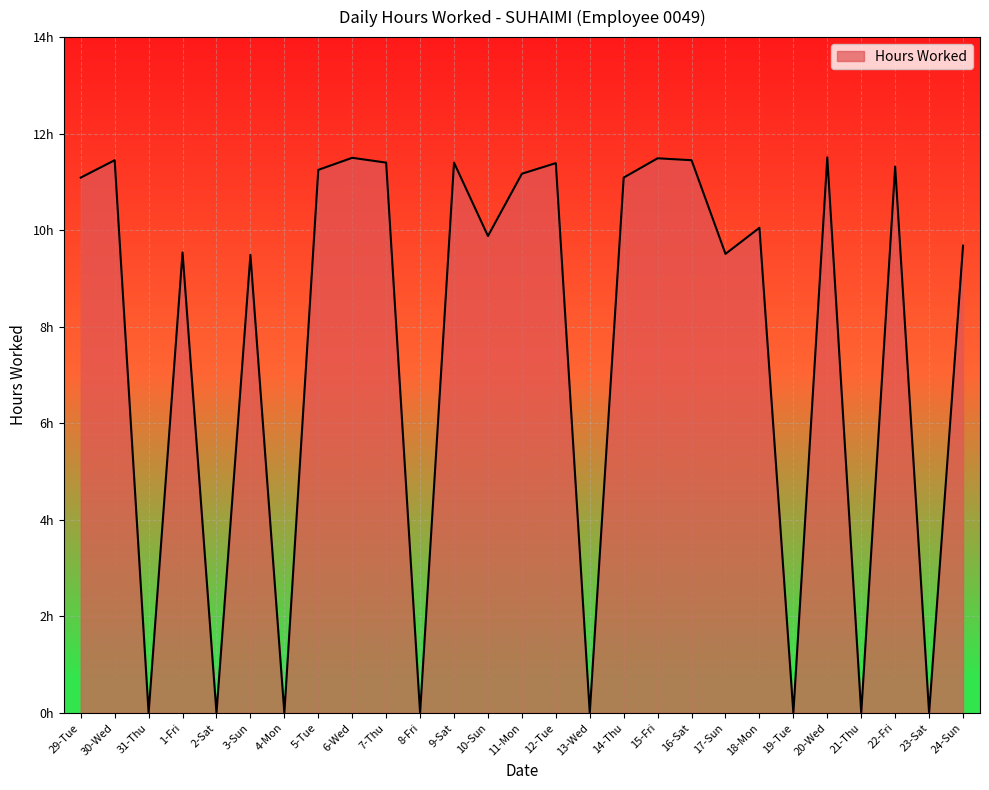

Is this an area chart (filled region under the line)?

Yes